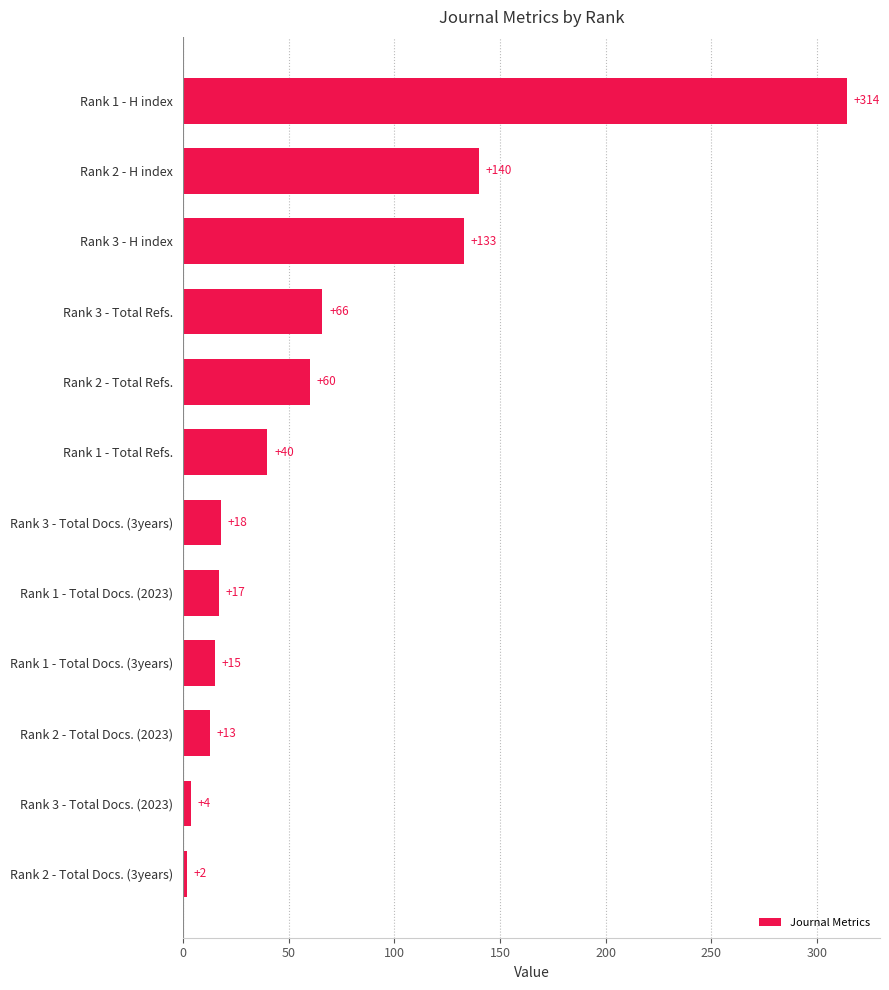

Where is the data nearest to the value 158?

Rank 2 - H index